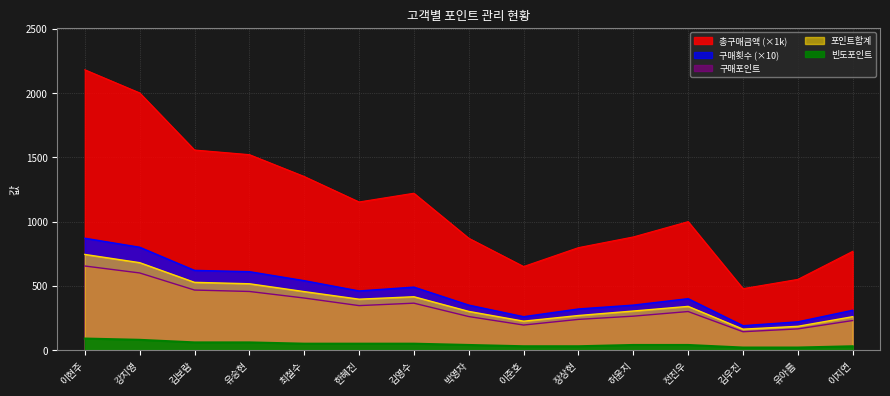

At which category does 총구매금액 reach its first local valley?

한혜진